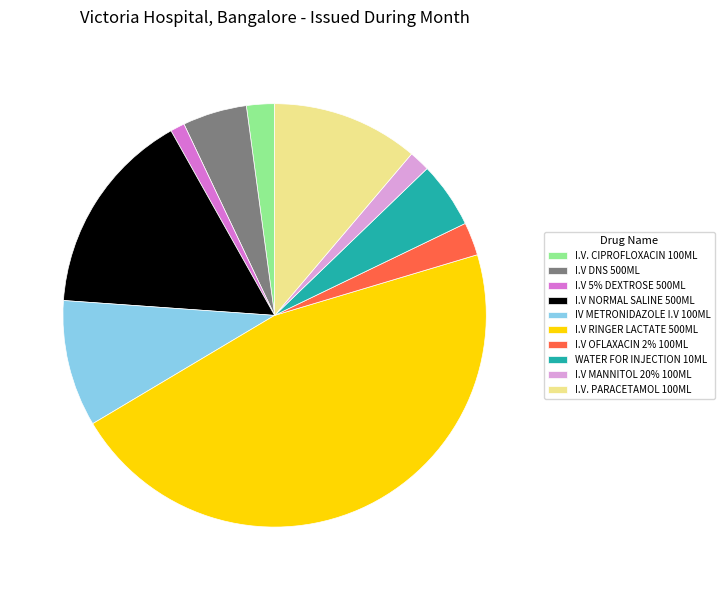

Is it true that I.V OFLAXACIN 2% 100ML is 3% of the pie?

True